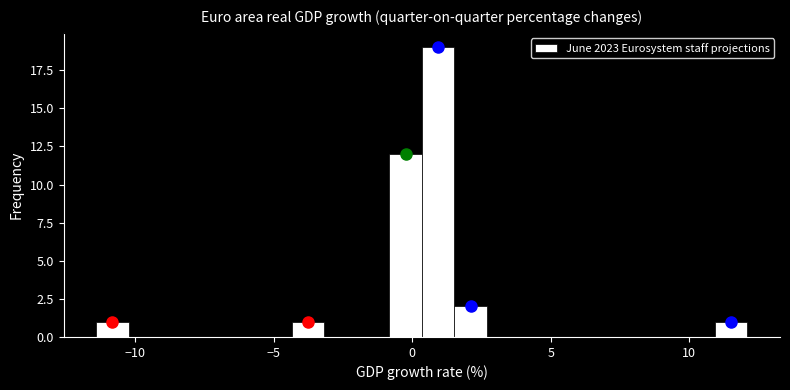

Around what value on the x-axis is the tallest bar? Give the approximate position of its centre, as read against the axis.

1.0